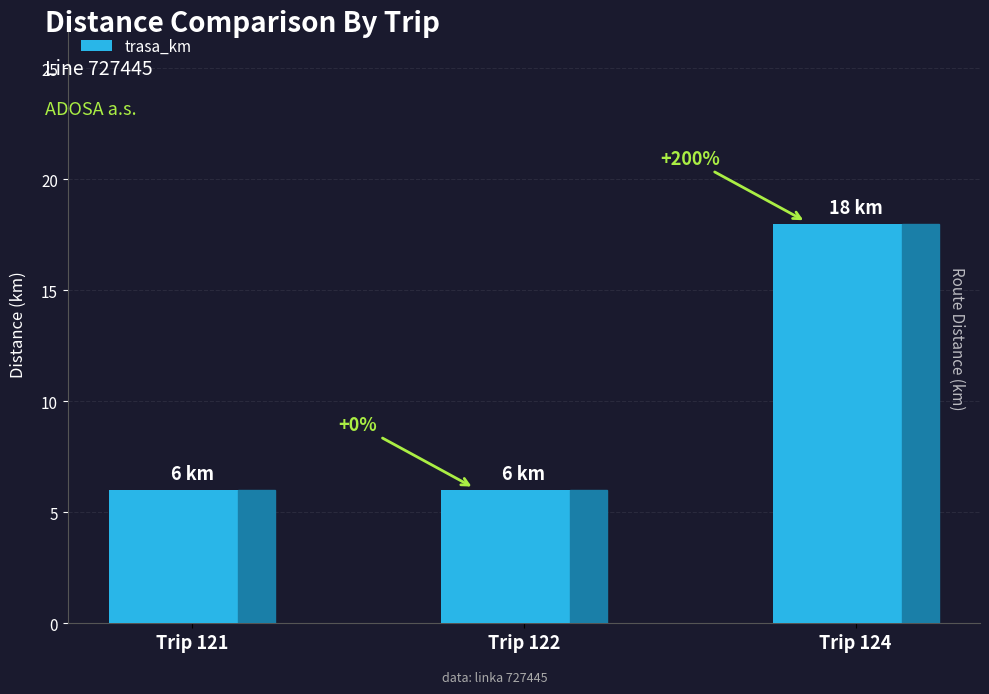

What is the sum of the values at Trip 121 and Trip 124?

24